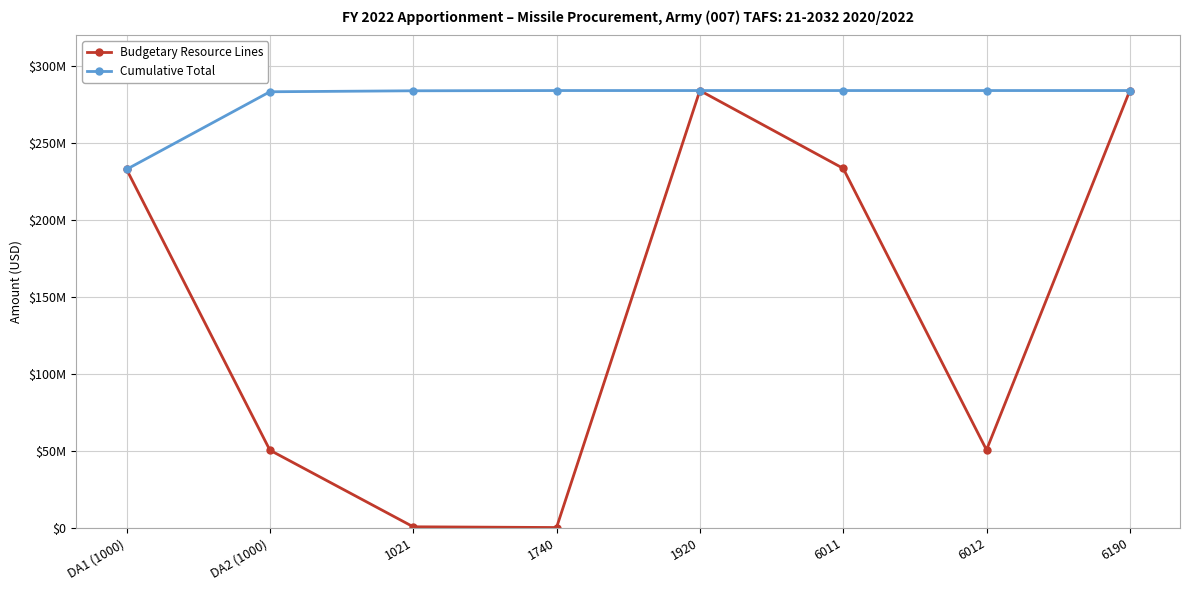

Between 1021 and 1920, which is larger?

1920